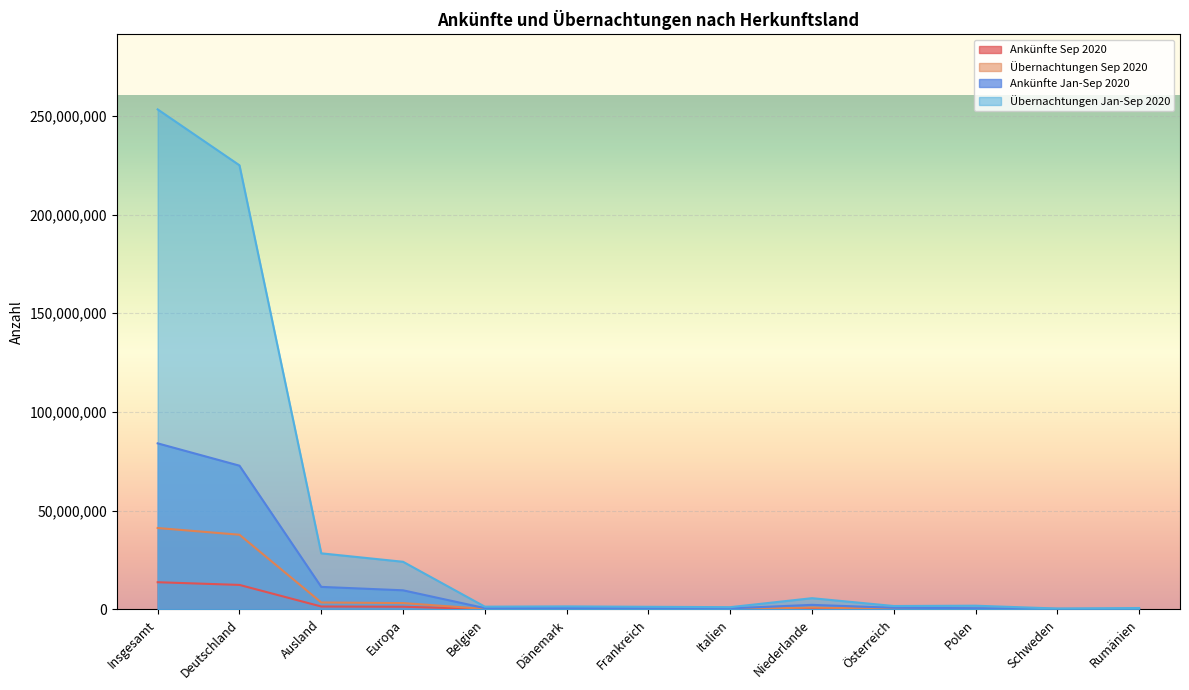

How many lines are shown in the chart?

4